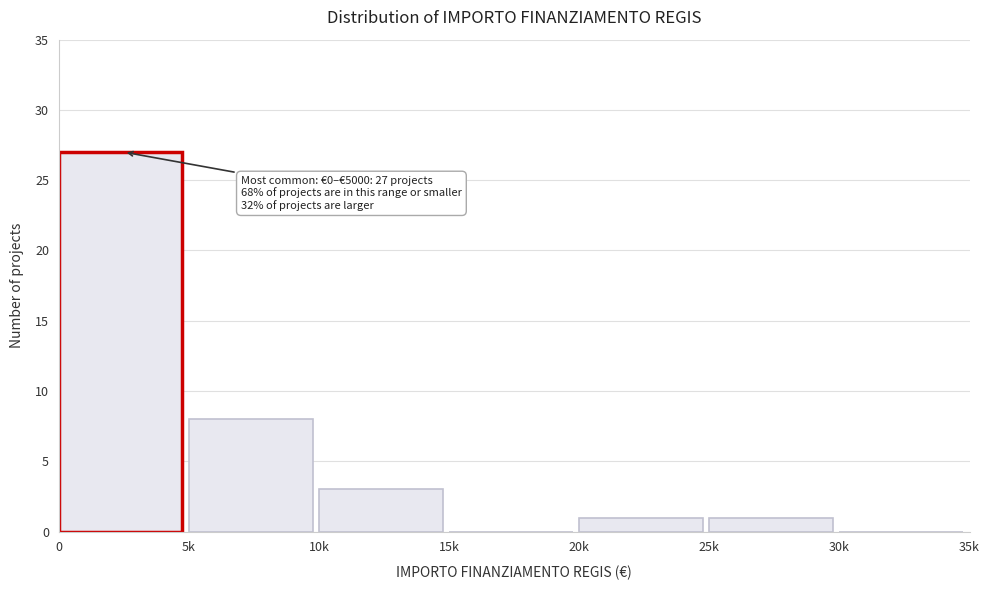

Reading left to right, list all the values displayed in this chart.

0=27	5k=8	10k=3	15k=0	20k=1	25k=1	30k=0